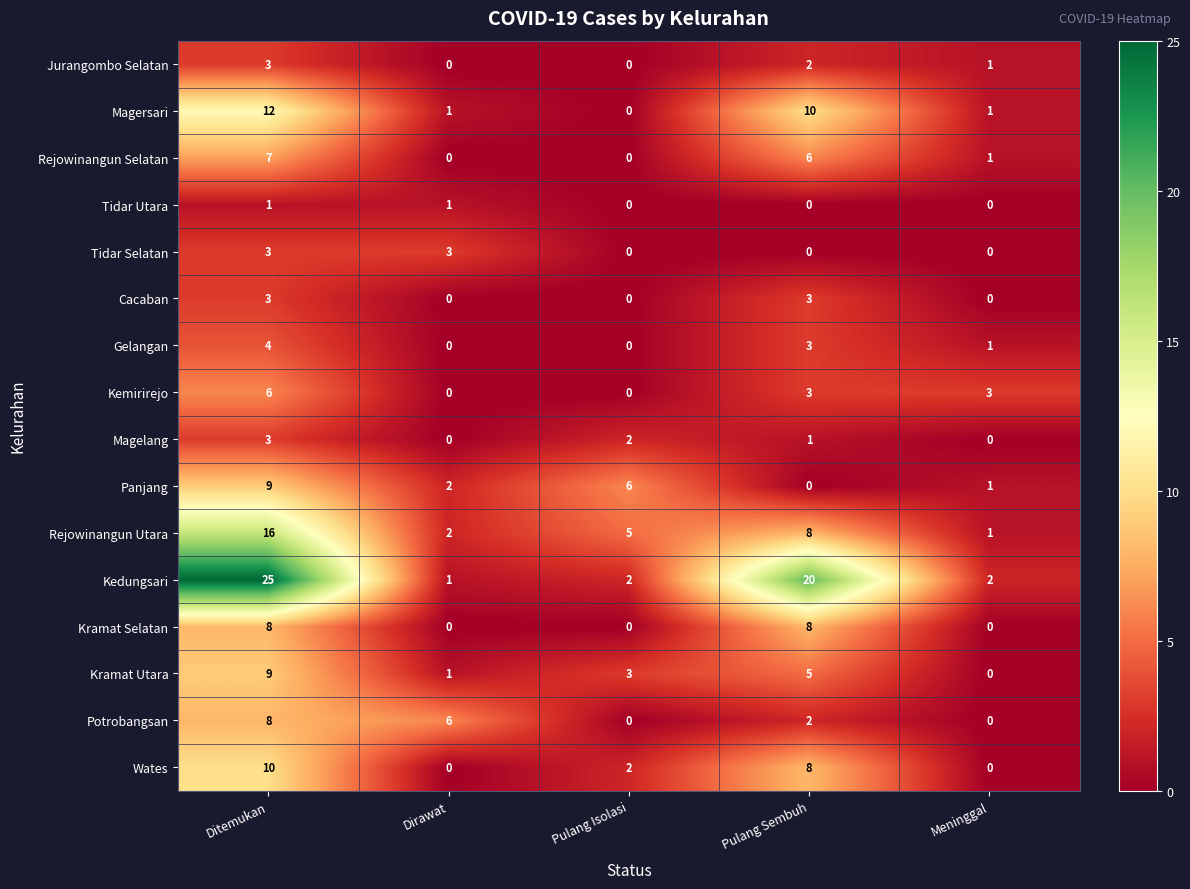

What is the approximate value of Kramat Utara at Pulang Isolasi?

3